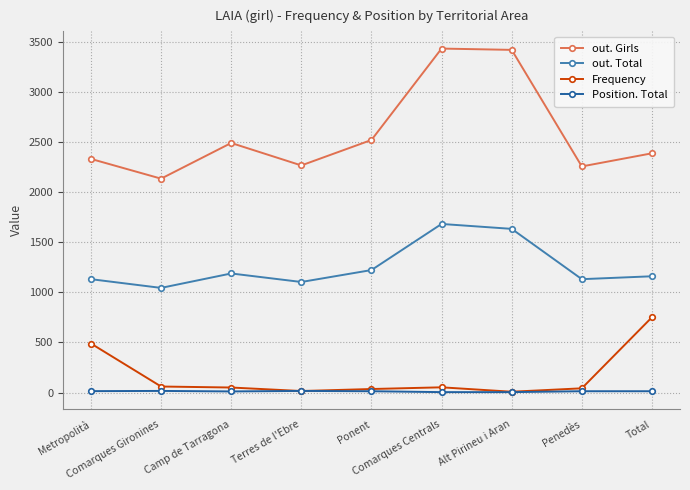

Which series has the largest total across all categories?

out. Girls